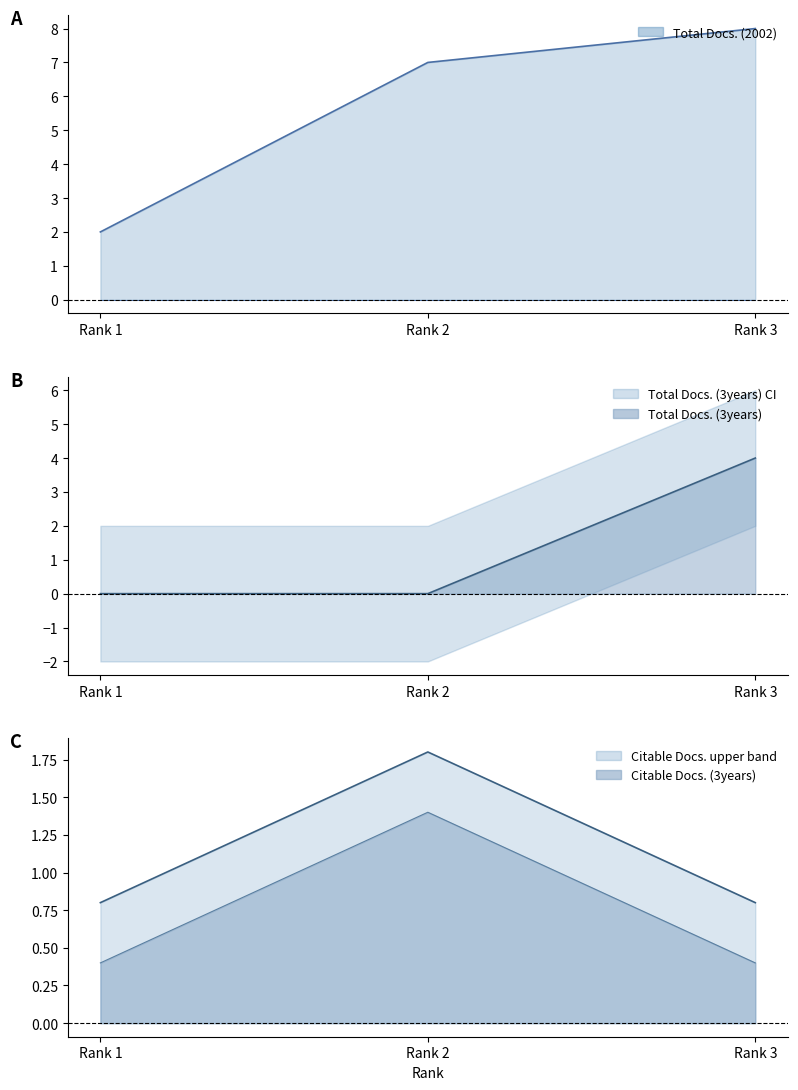

Which series changed the most between Rank 2 and Rank 3?

Total Docs. (3years)